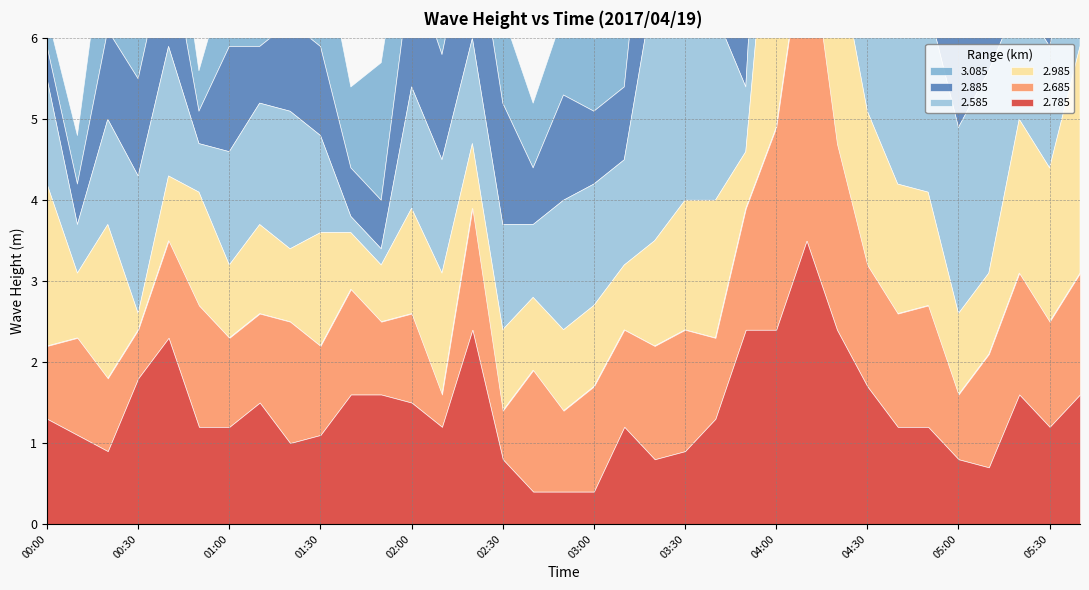

Between 04:00 and 01:40, which is larger?

04:00